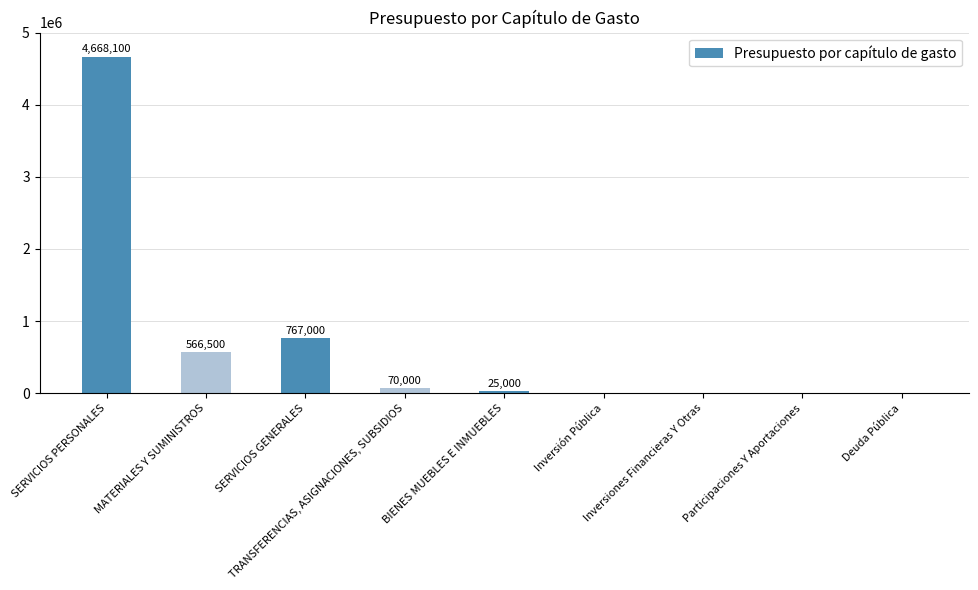

What is the maximum value shown in the chart?

4668100